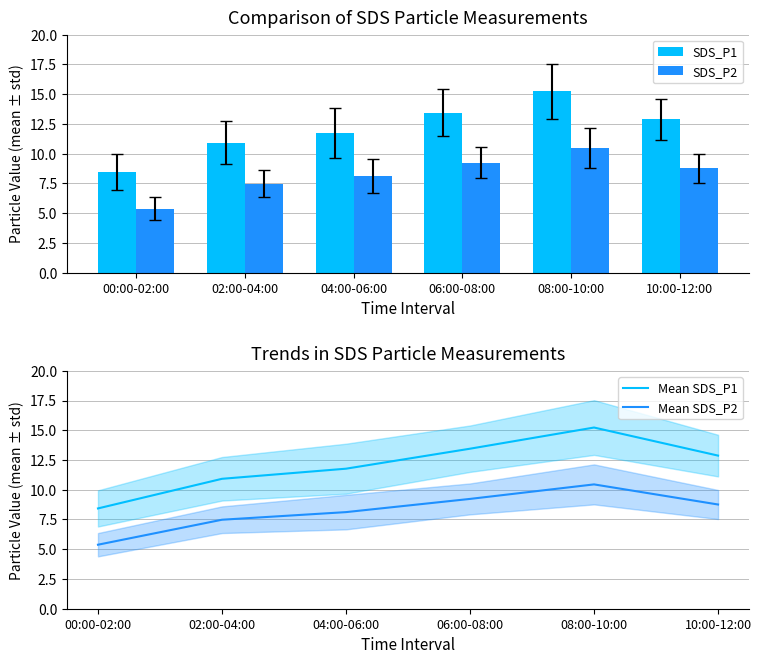

Reading right to left, list all the values displayed in this chart.

SDS_P1: 10:00-12:00=12.9	08:00-10:00=15.2	06:00-08:00=13.4	04:00-06:00=11.8	02:00-04:00=10.9	00:00-02:00=8.4
SDS_P2: 10:00-12:00=8.8	08:00-10:00=10.4	06:00-08:00=9.2	04:00-06:00=8.1	02:00-04:00=7.5	00:00-02:00=5.4
Mean SDS_P1: 10:00-12:00=12.9	08:00-10:00=15.2	06:00-08:00=13.4	04:00-06:00=11.8	02:00-04:00=10.9	00:00-02:00=8.4
Mean SDS_P2: 10:00-12:00=8.8	08:00-10:00=10.4	06:00-08:00=9.2	04:00-06:00=8.1	02:00-04:00=7.5	00:00-02:00=5.4